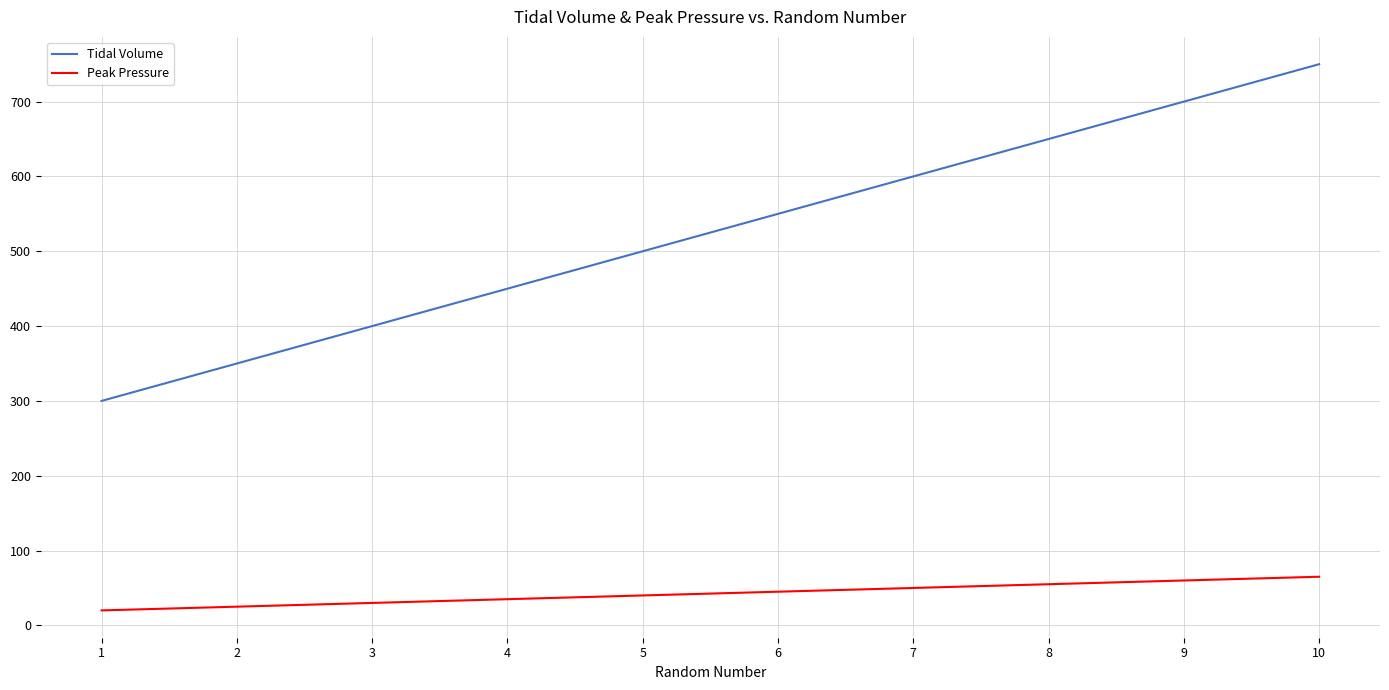

List the labels in order of Tidal Volume value, largest first.

10, 9, 8, 7, 6, 5, 4, 3, 2, 1